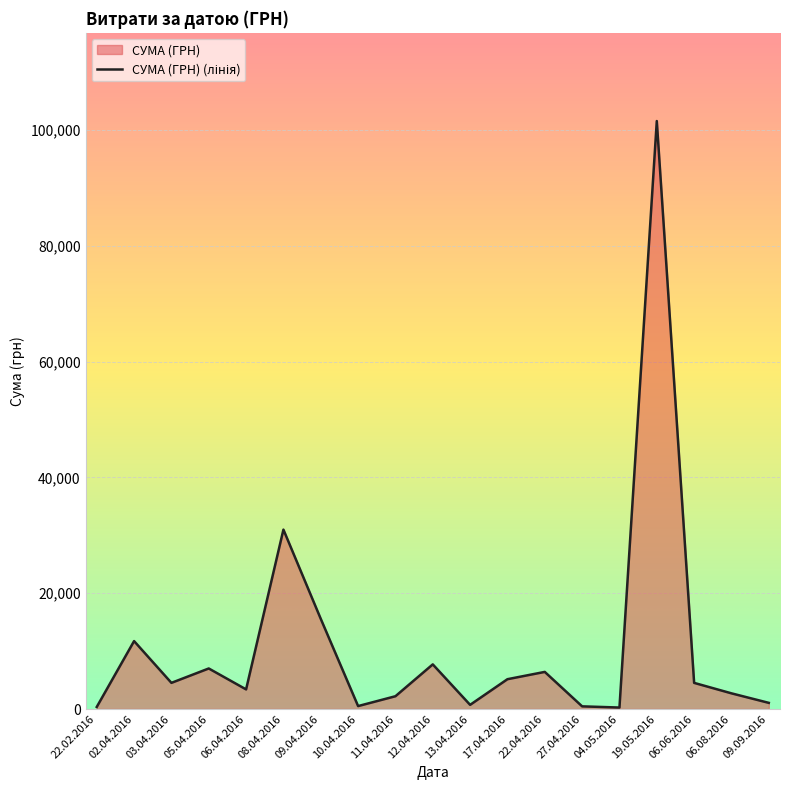

The chart shows a value of 9655.5 at 08.04.2016. True or false?

False